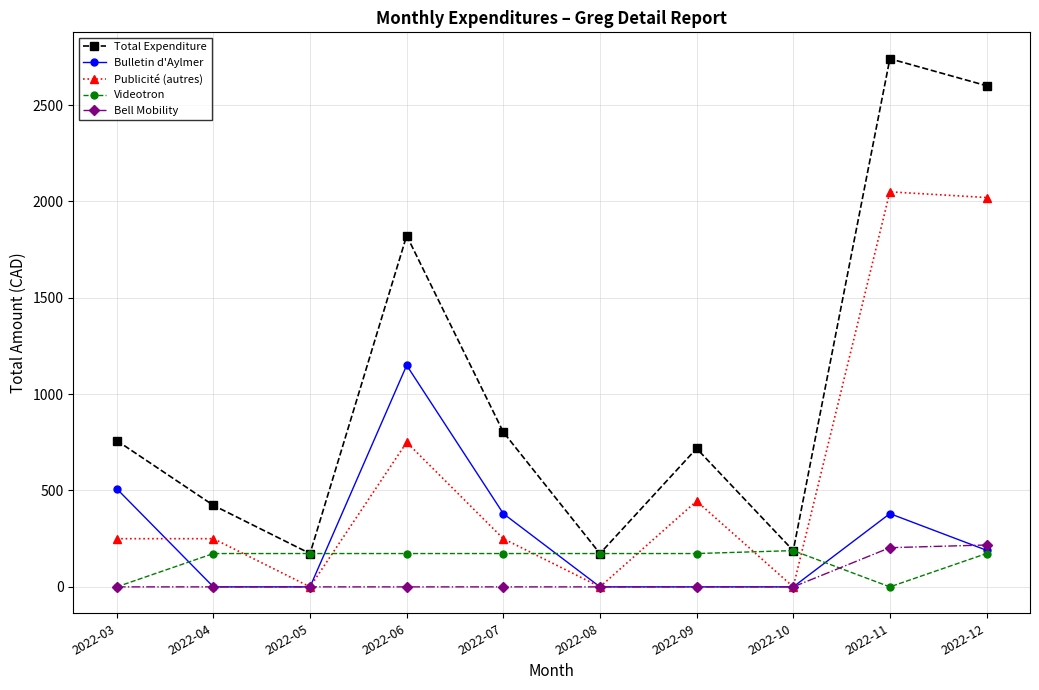

Is this an area chart (filled region under the line)?

No